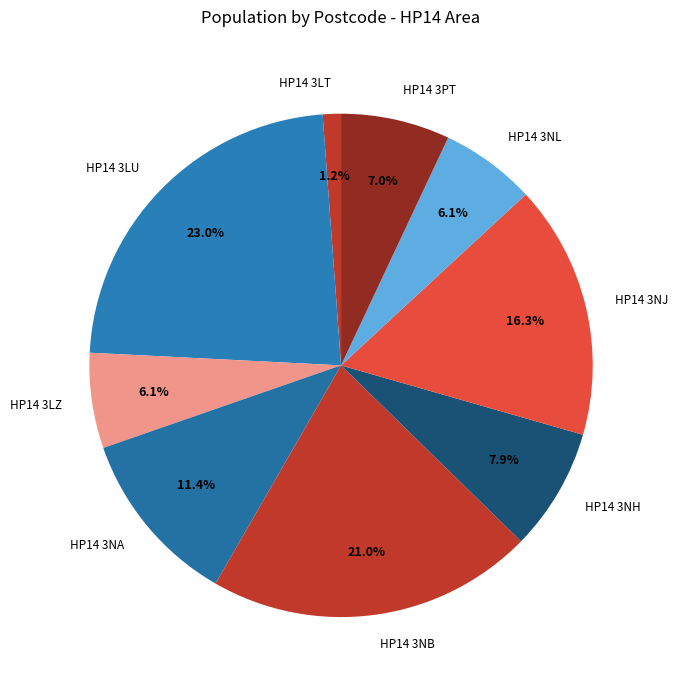

Is HP14 3NA the majority of the pie?

No